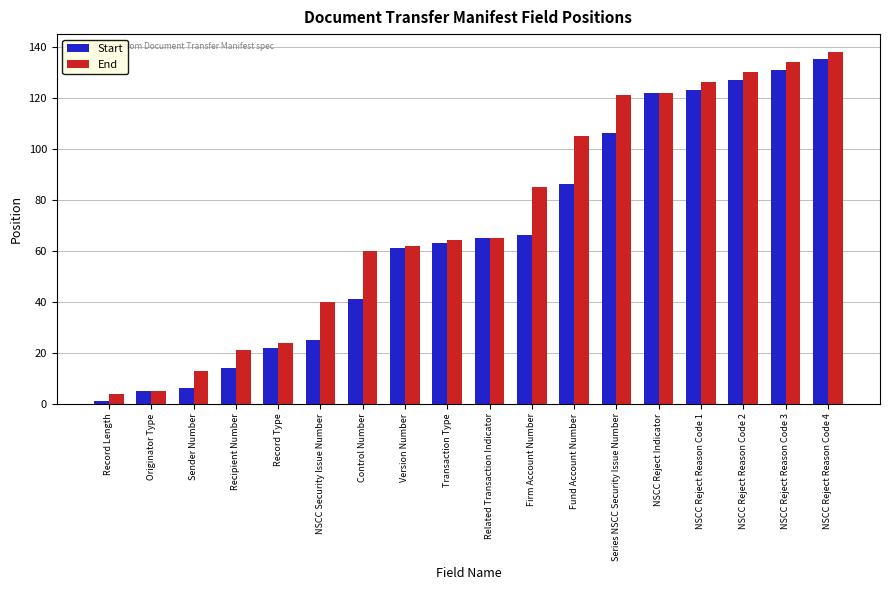

The End series shows 122 at NSCC Reject Indicator. True or false?

True